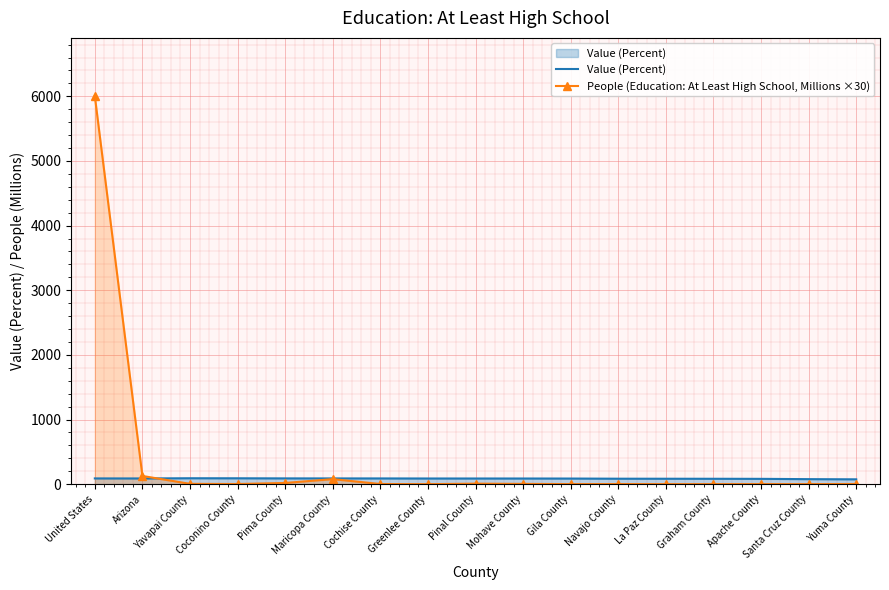

Which series has the largest total across all categories?

People (Education: At Least High School, Millions ×30)